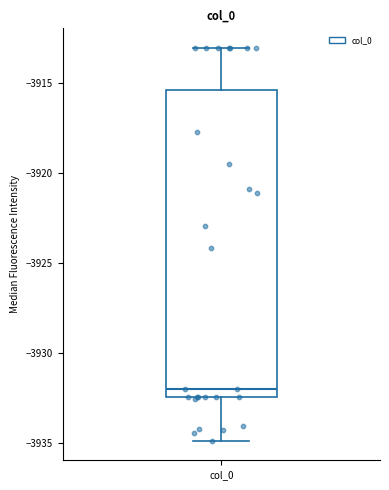

Where does the lower whisker of the box for col_0 end on the y-axis? The values are not printed on the chart, so give them approximately, as read against the axis.

-3935.0